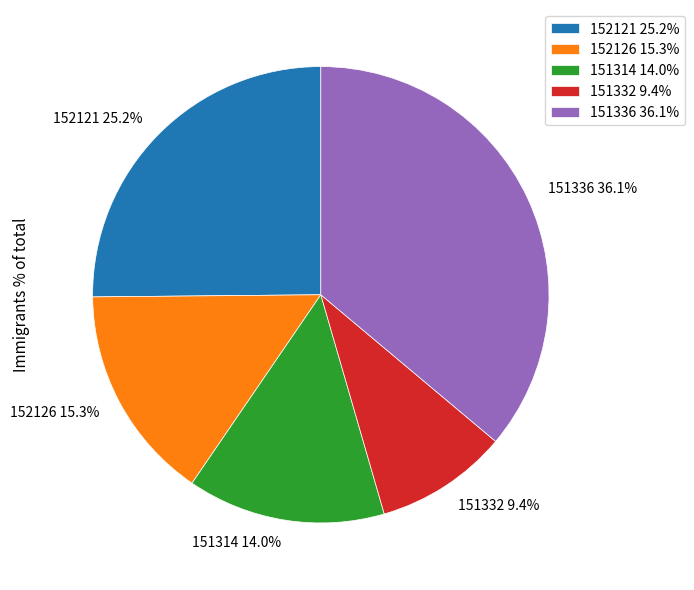

What is the ratio of the value at 151314 to the value at 151336?

0.4